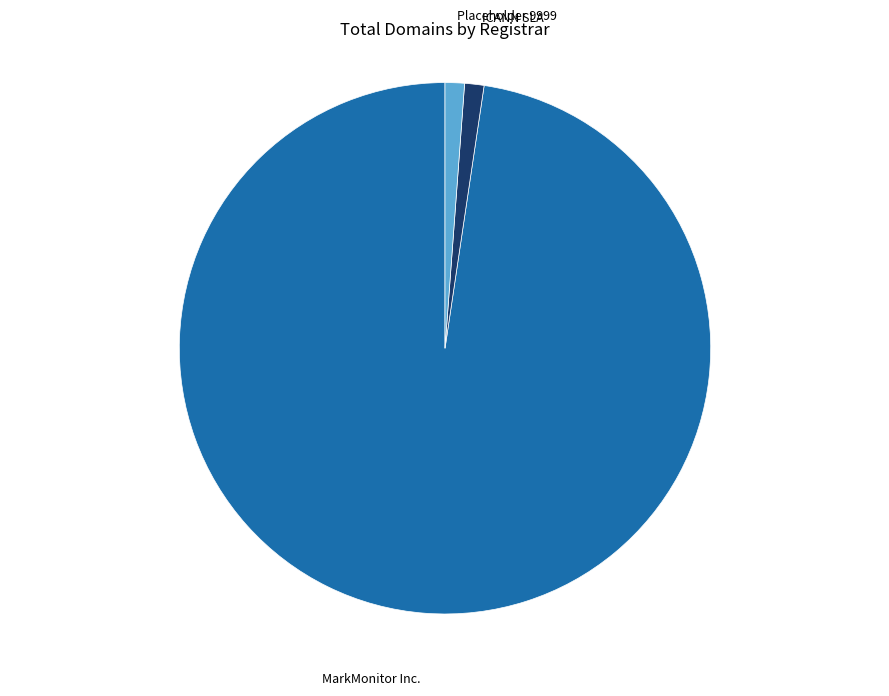

Approximately how many times larger is the value at MarkMonitor Inc. compared to Placeholder 9999?

83.0